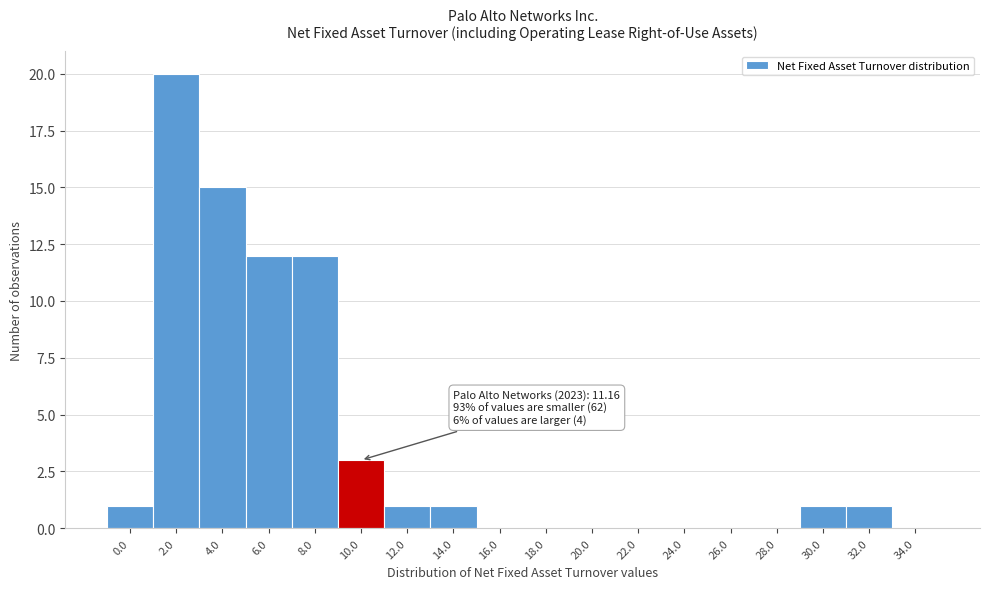

Reading left to right, what are all the values shown in this chart?

0.0=1	2.0=20	4.0=15	6.0=12	8.0=12	10.0=3	12.0=1	14.0=1	16.0=0	18.0=0	20.0=0	22.0=0	24.0=0	26.0=0	28.0=0	30.0=1	32.0=1	34.0=0